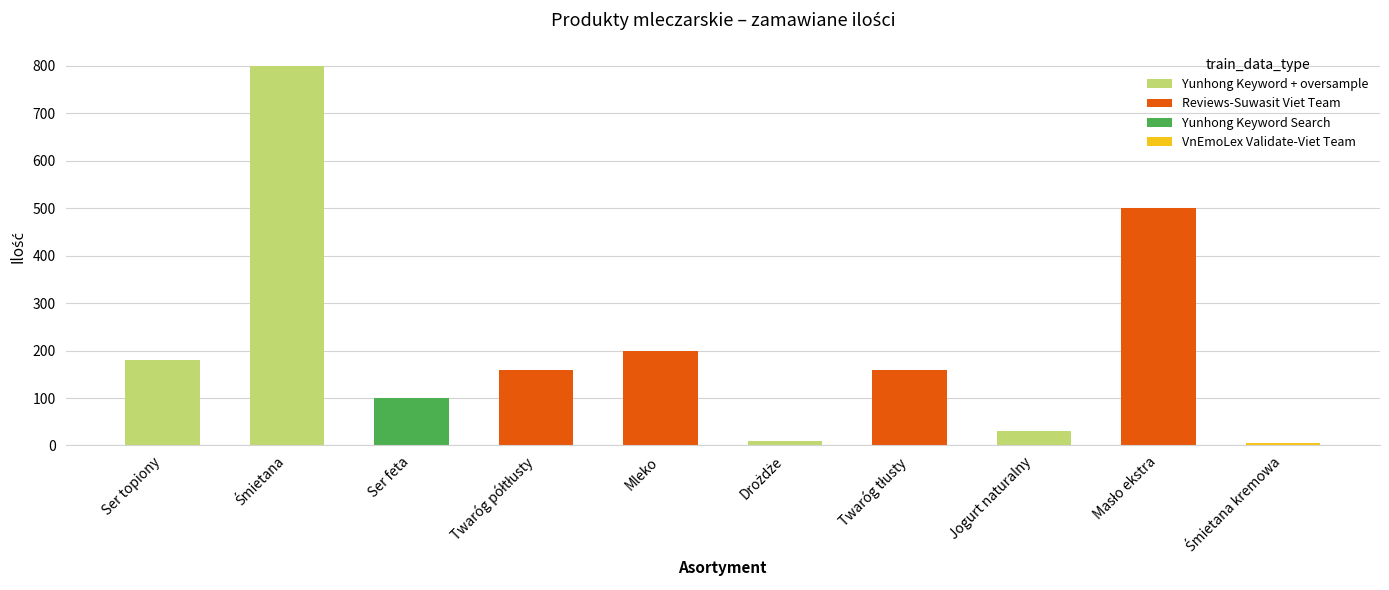

Reading left to right, extract all data points from this chart.

180	800	100	160	200	10	160	30	500	6